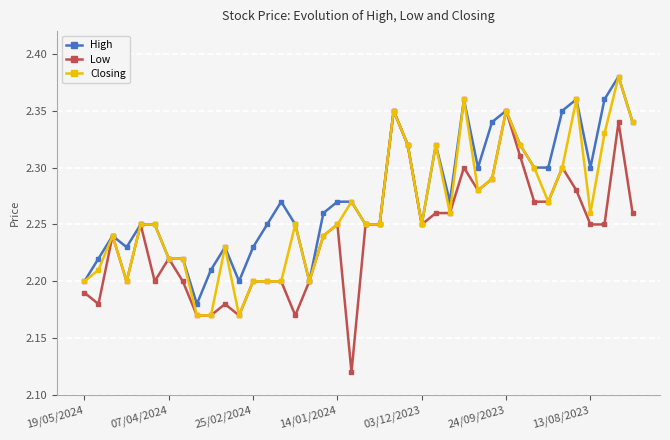

What are all the series names shown in the legend?

High, Low, Closing